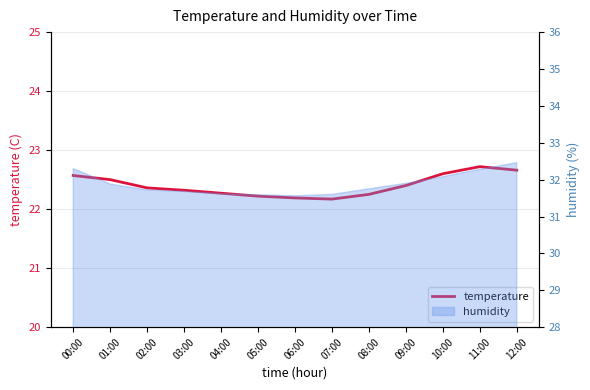

What is the label of the 6th point from the right?

07:00